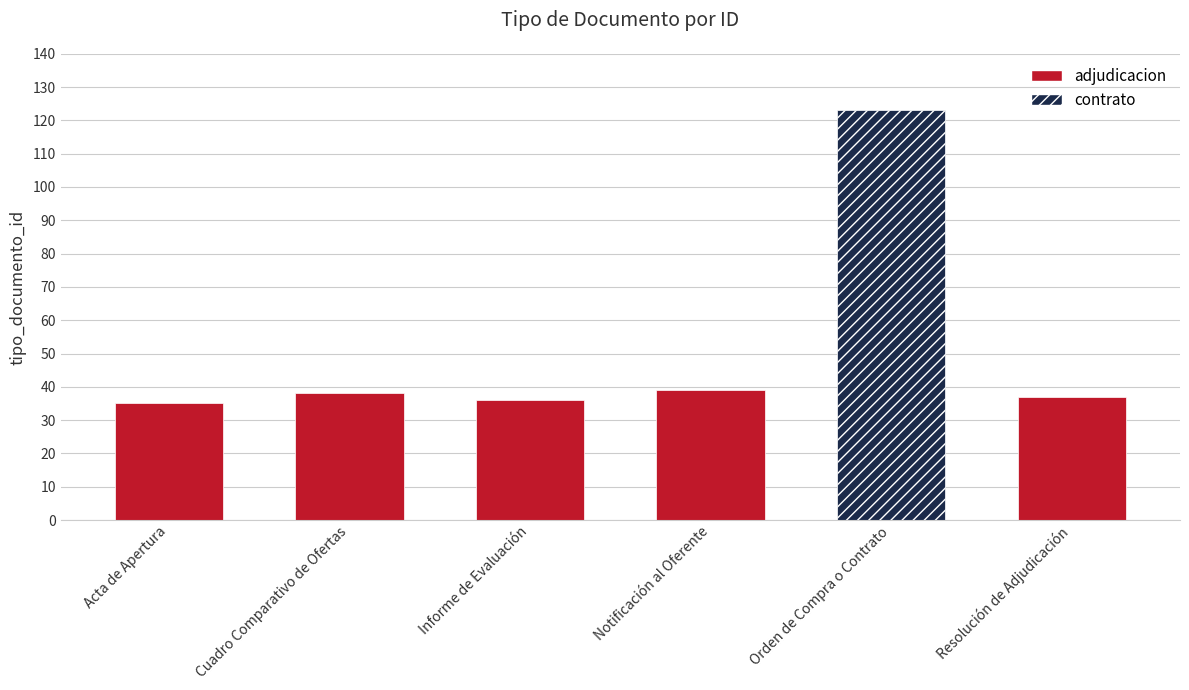

Reading right to left, transcribe all the data shown in this chart.

Resolución de Adjudicación=37	Orden de Compra o Contrato=123	Notificación al Oferente=39	Informe de Evaluación=36	Cuadro Comparativo de Ofertas=38	Acta de Apertura=35